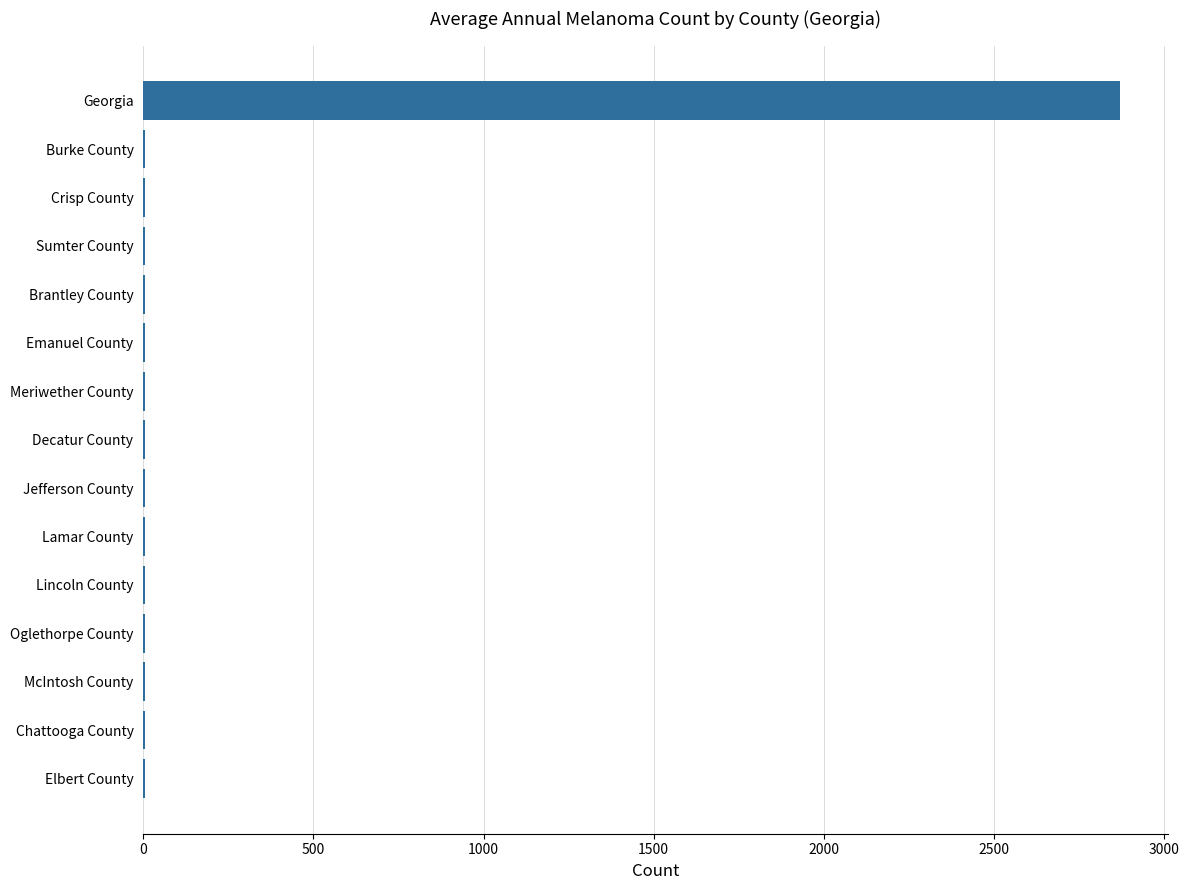

What is the sum of all values?

2942